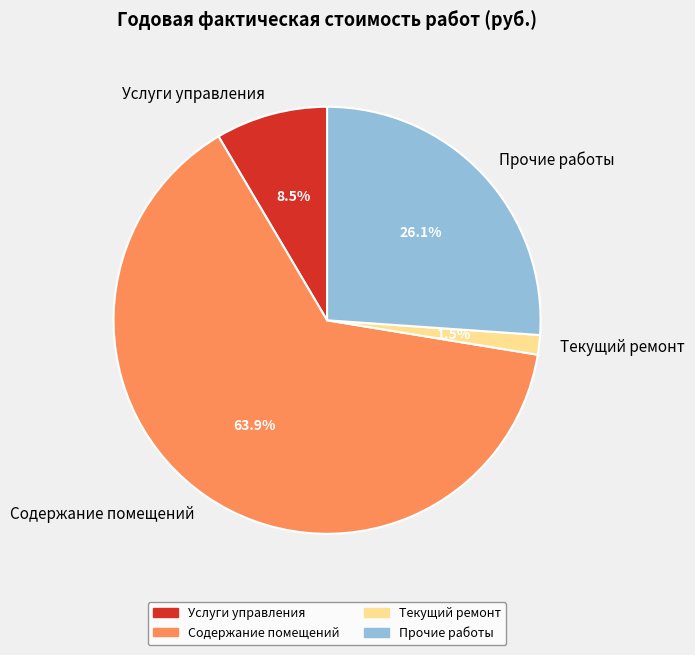

Which category has the smallest portion of the pie?

Текущий ремонт